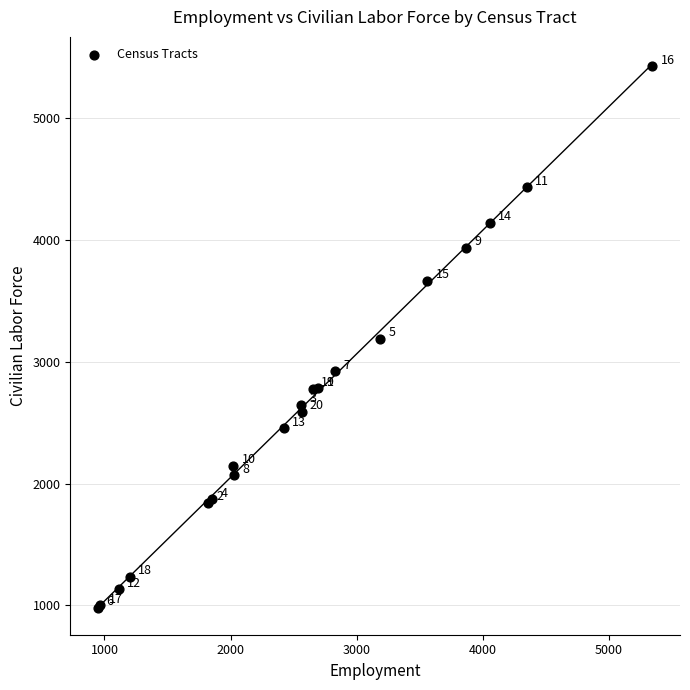

What Y value in the scatter plot is closest to 3203?

3189